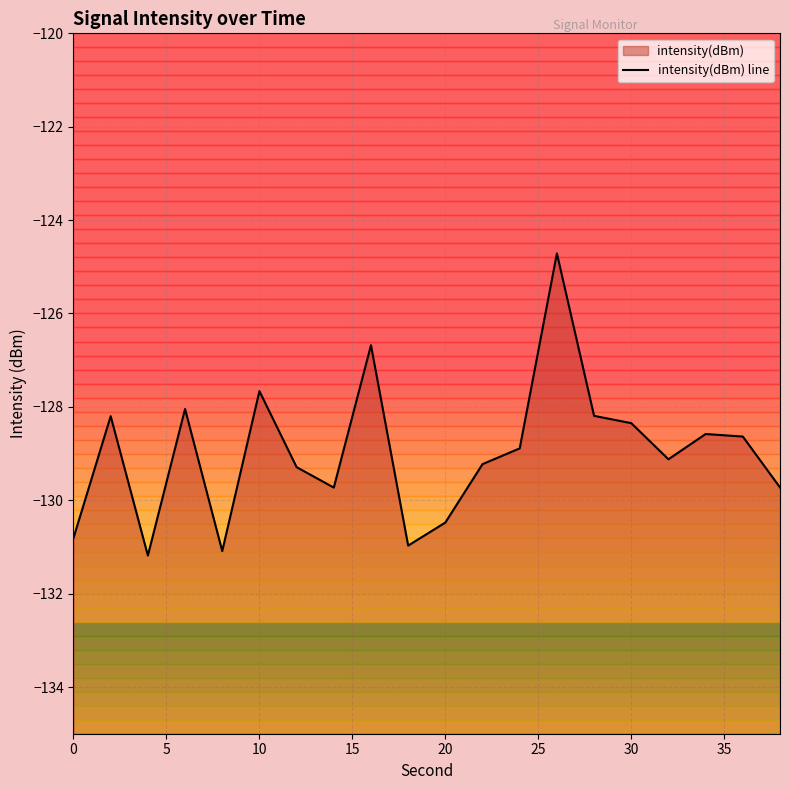

What is the sum of all values?

-2579.6